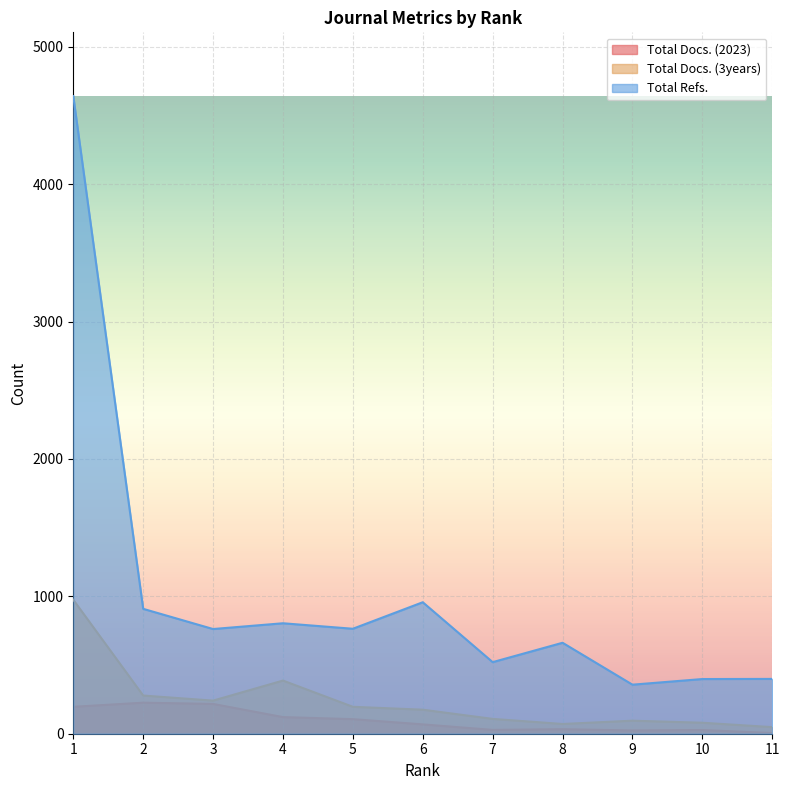

Which series has the largest range (max minus min)?

Total Refs.